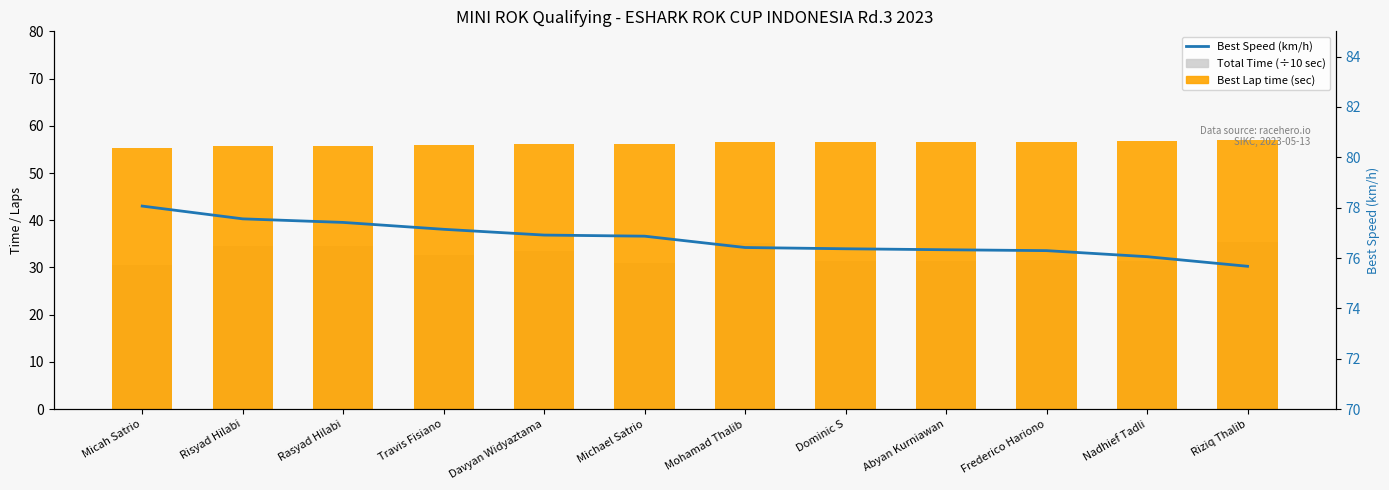

What is the spread (max minus min) of values at Dominic S?

45.0